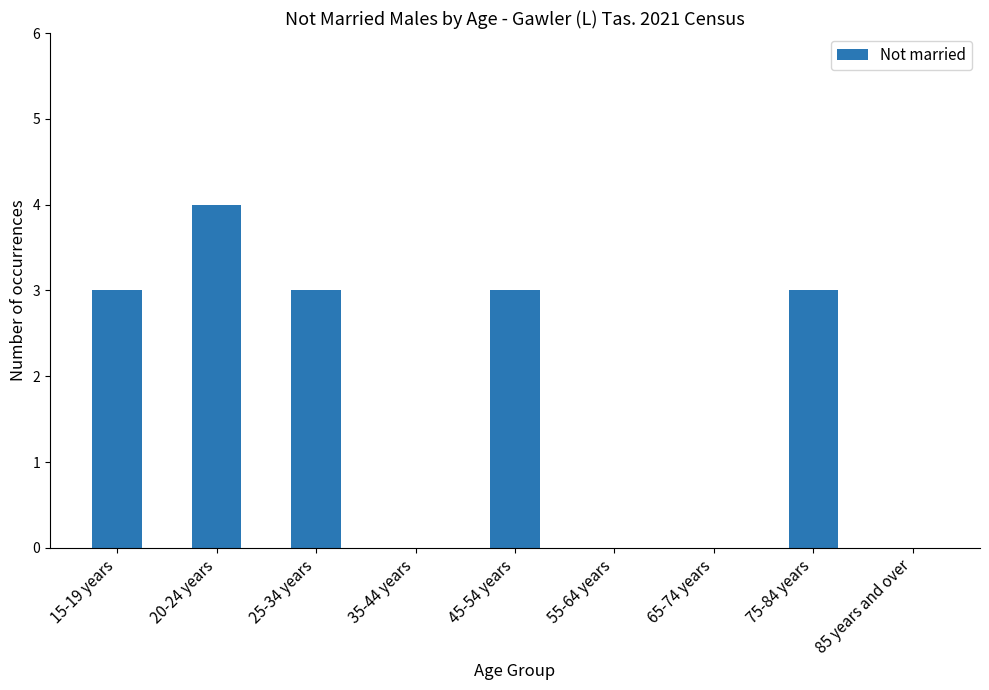

What is the change in value from 55-64 years to 75-84 years?

+3